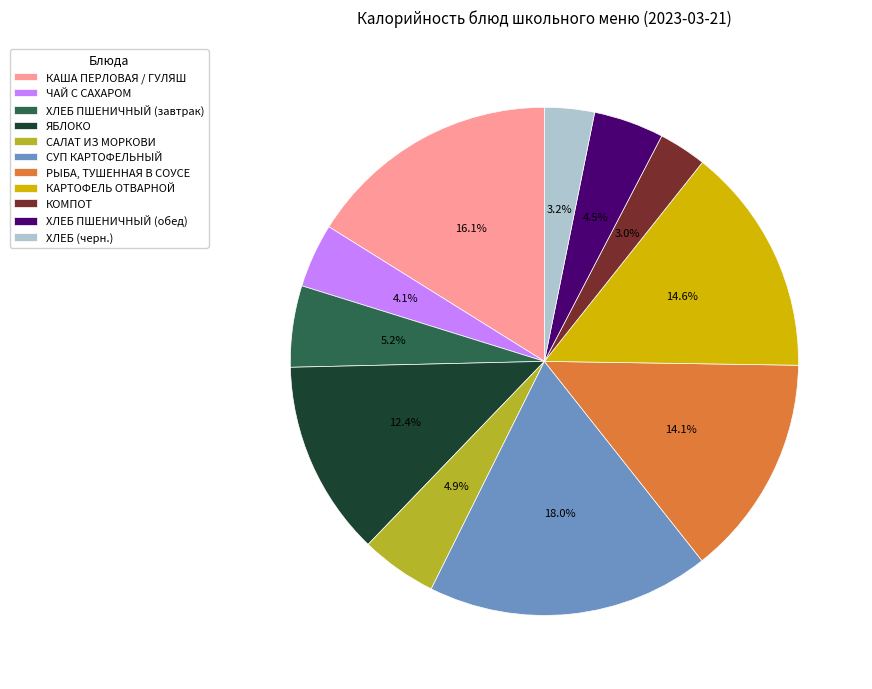

How much of the chart is everything except КОМПОТ?

97.0%